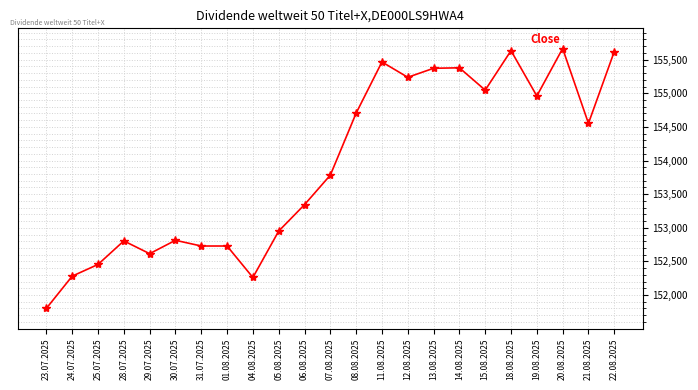

True or false: the data has more than 2 interior local peaks.

True